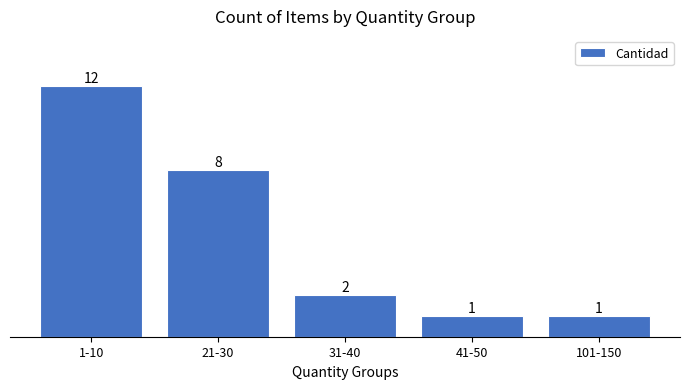

Reading left to right, extract all data points from this chart.

12	8	2	1	1